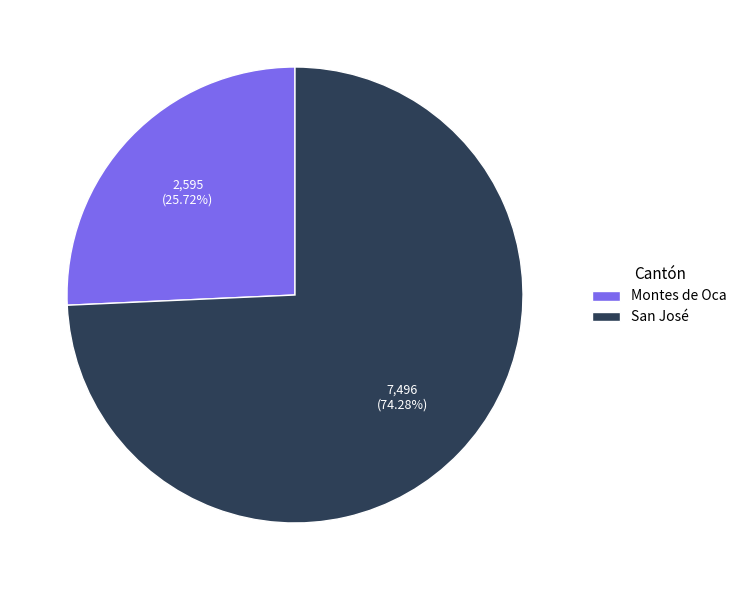

How many slices are in this pie chart?

2